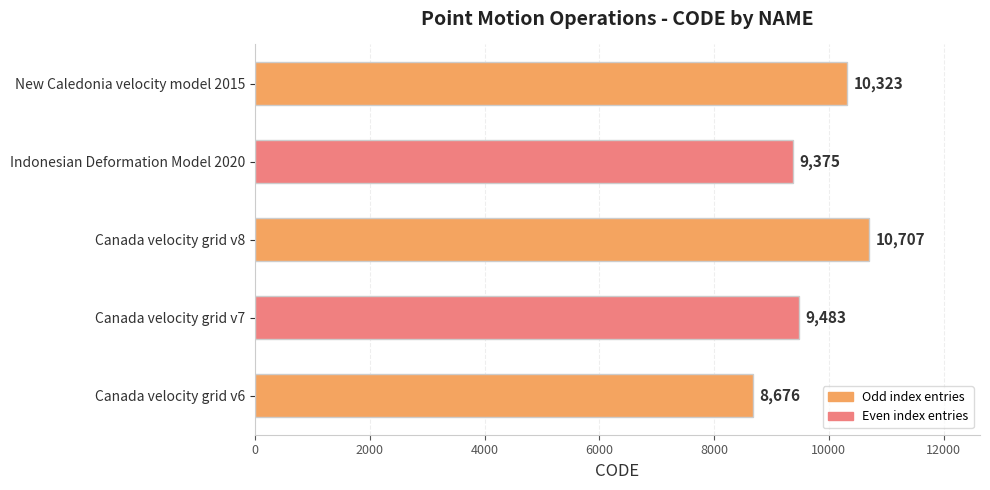

What is the average value?

9713